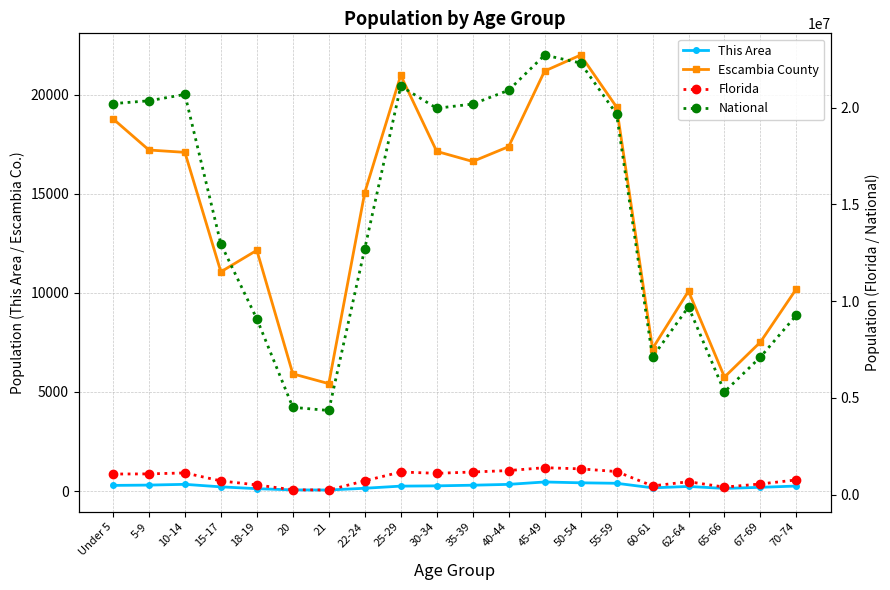

Which series changed the most between 22-24 and 70-74?

National